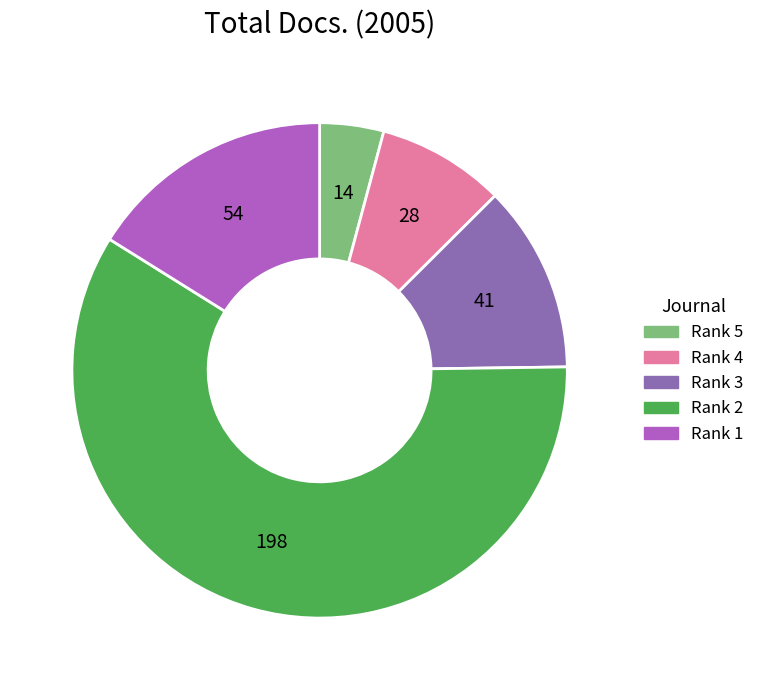

Count the number of slices in the pie.

5